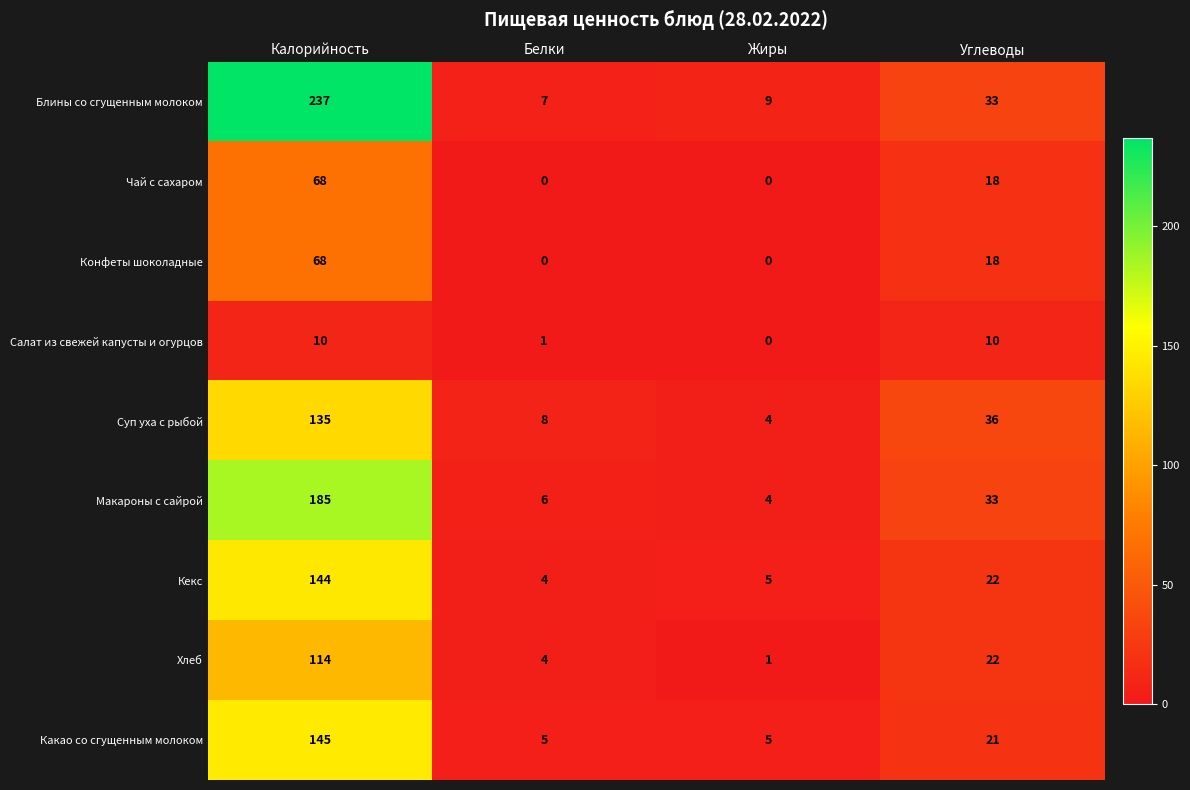

The value of Макароны с сайрой at Жиры is 6. True or false?

False